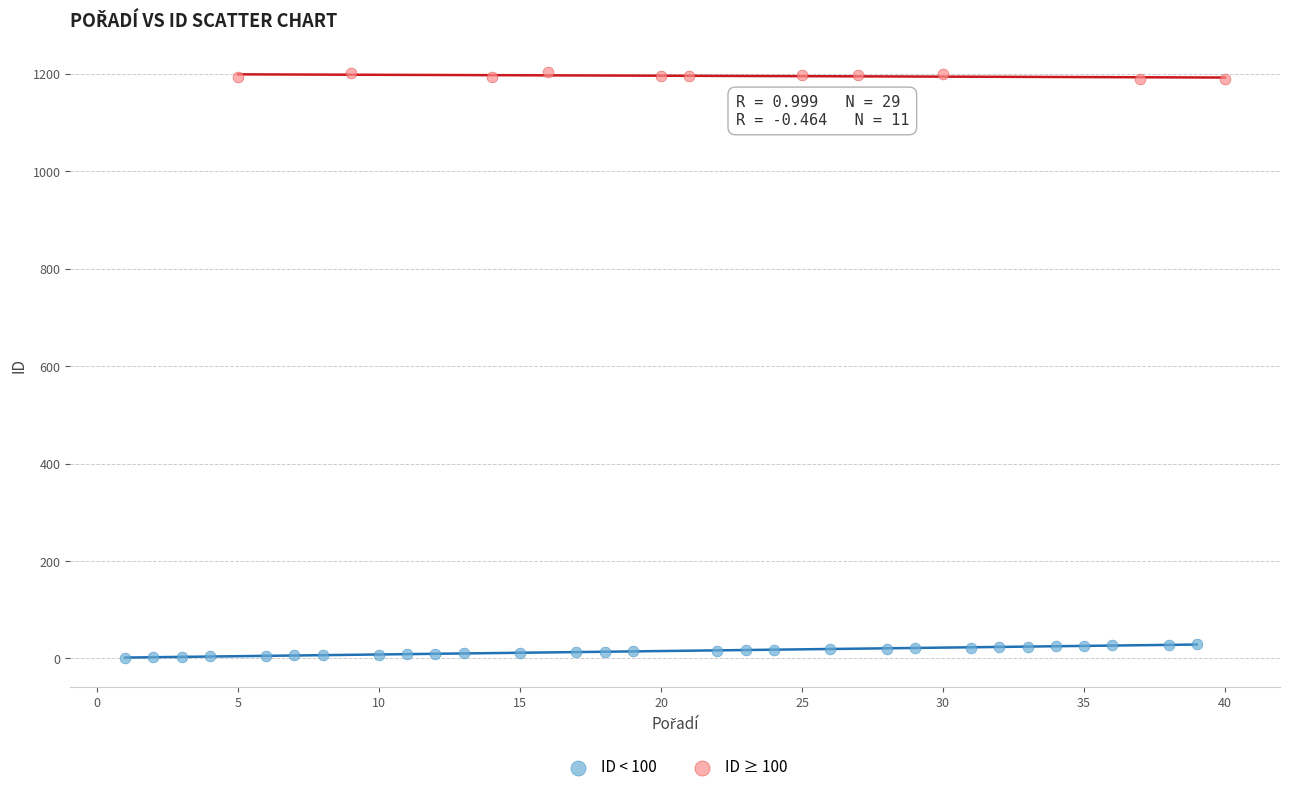

What are all the series names shown in the legend?

ID < 100, ID ≥ 100